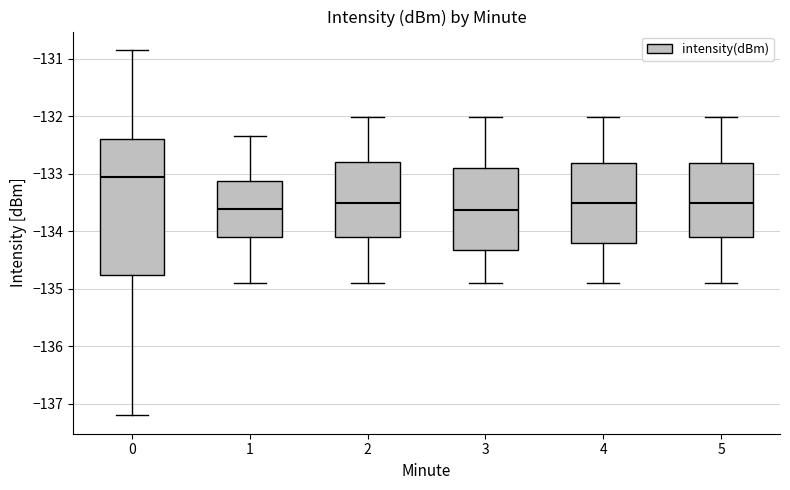

Where does the upper whisker of the box at x = 2 end on the y-axis? The values are not printed on the chart, so give them approximately, as read against the axis.

-132.0